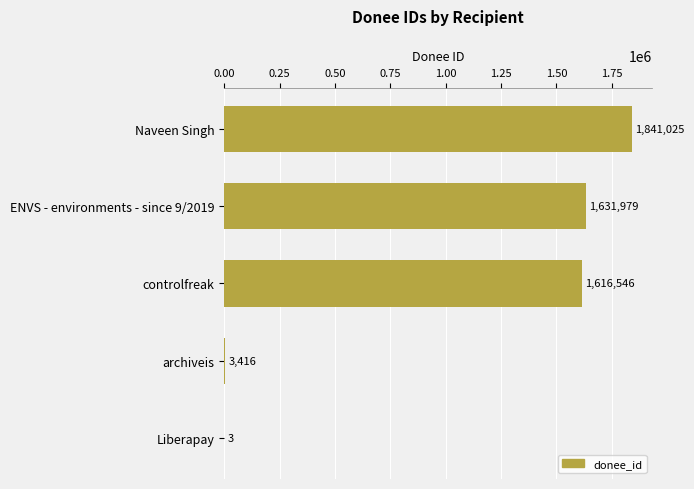

What is the sum of all values?

5092969